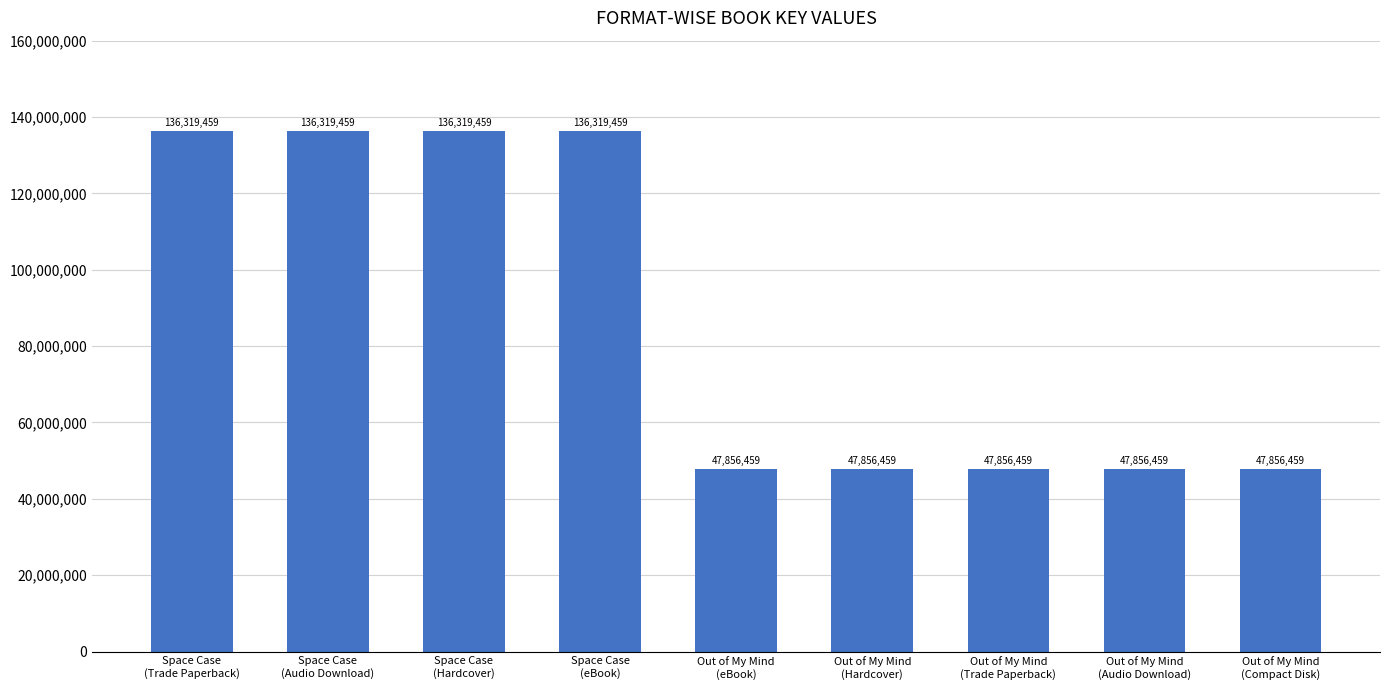

What is the average value?

87173348